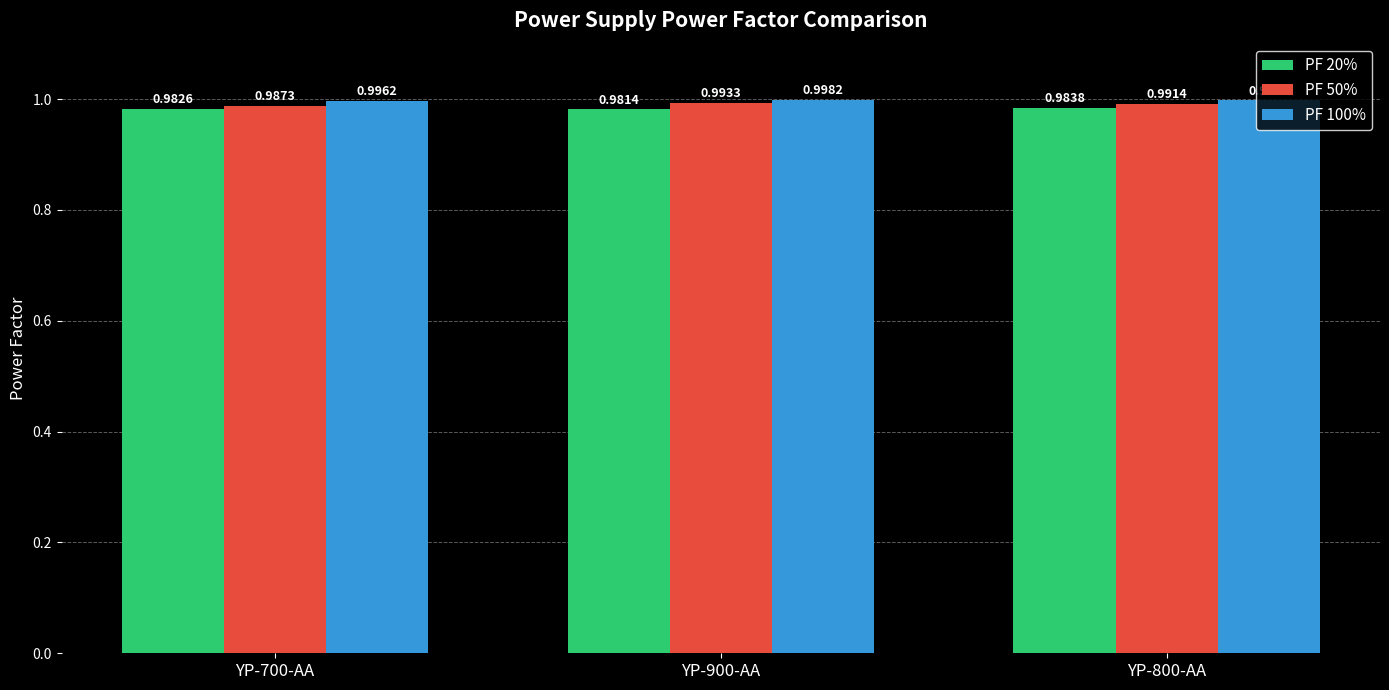

At which category is the sum across all series the highest?

YP-900-AA